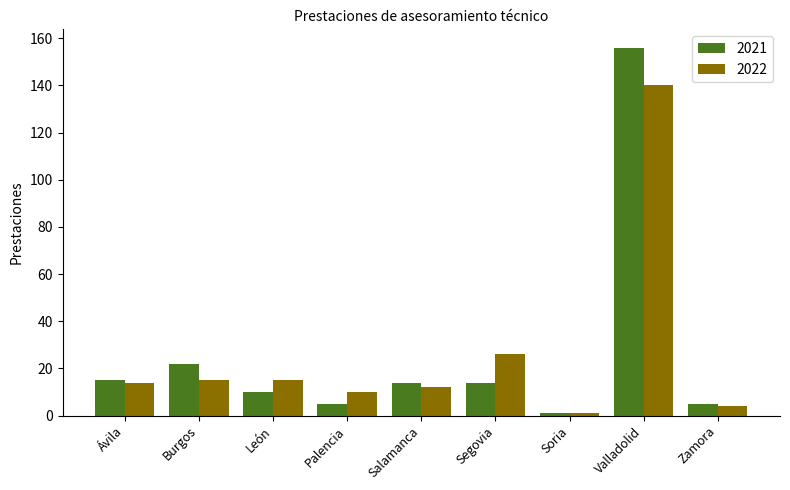

What is the label of the 9th bar from the left?

Zamora